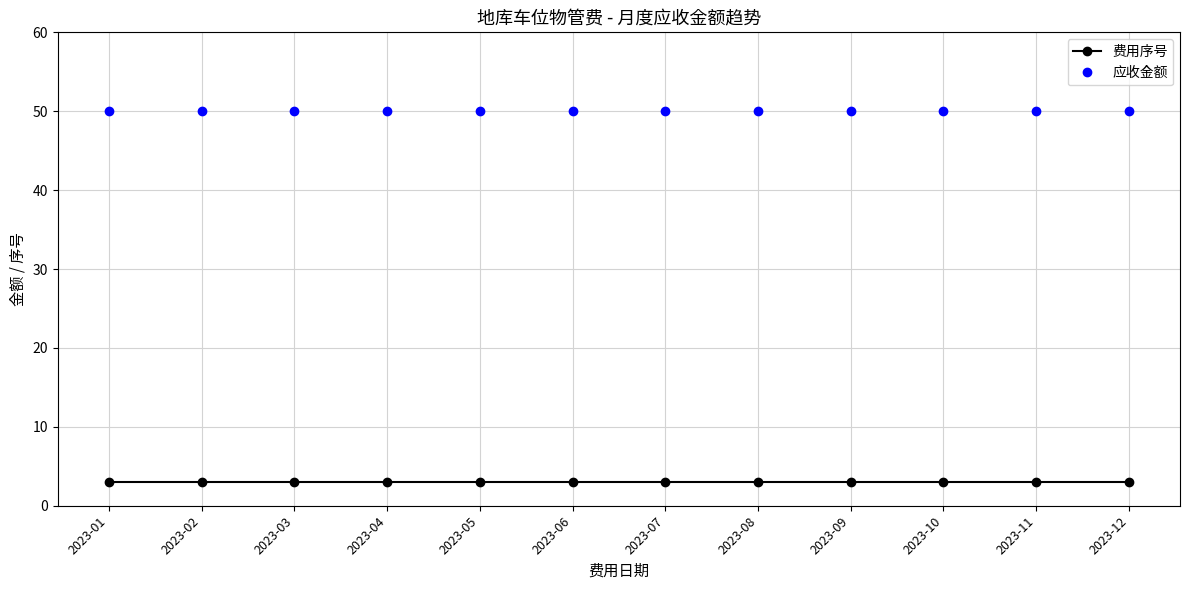

What is the minimum value for 费用序号?

3